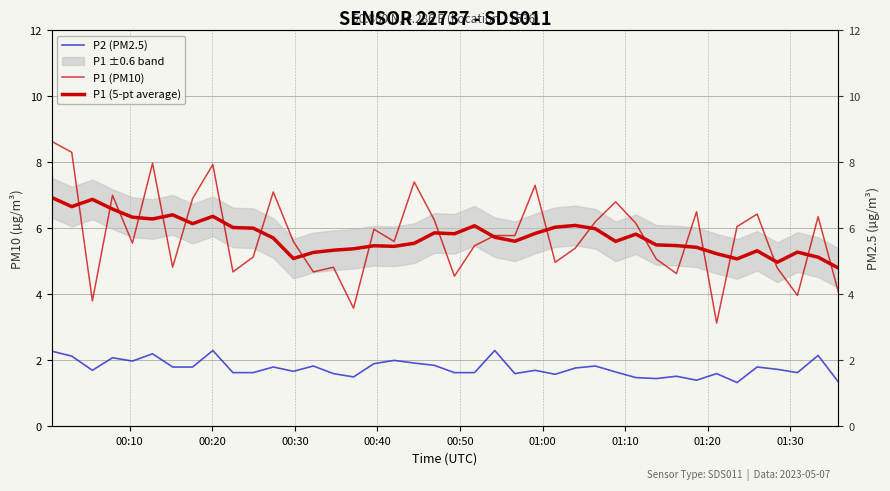

What is the sum of all P1 (5-pt average) values?

230.5